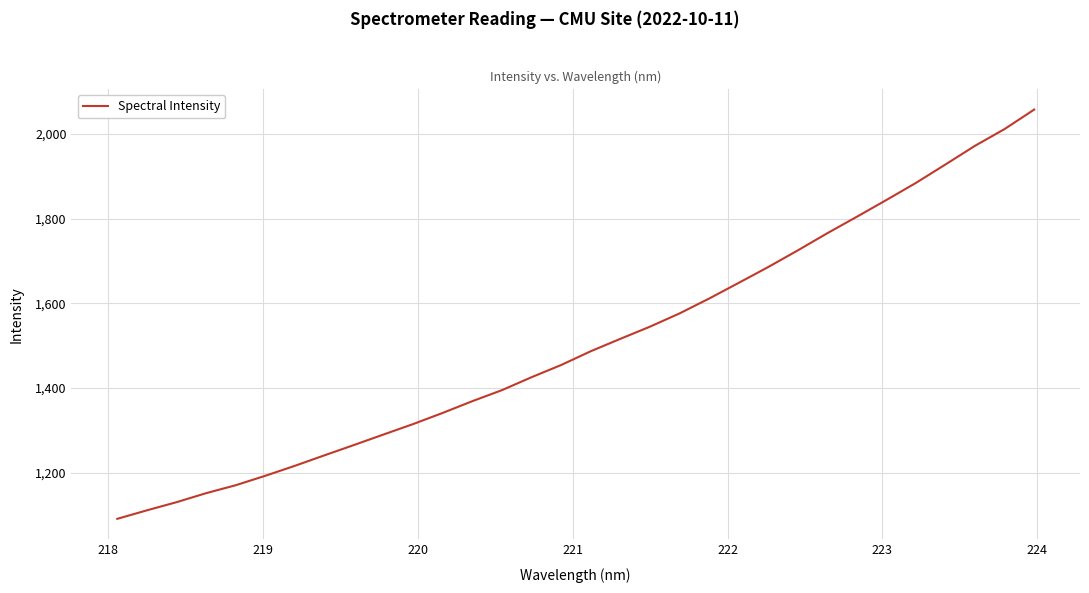

What is the difference between the maximum and minimum values?

965.8